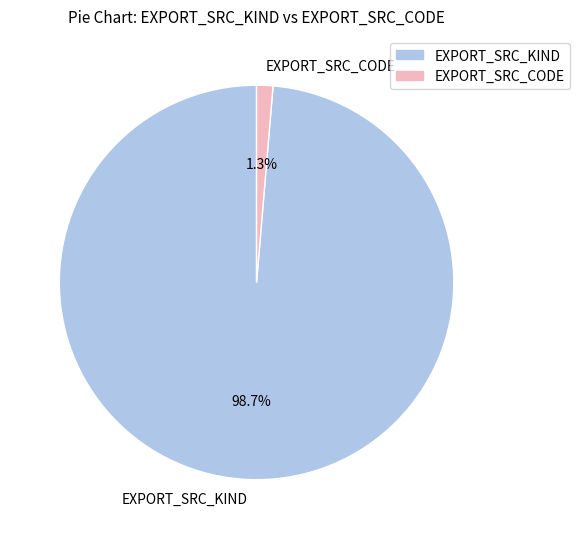

Is EXPORT_SRC_KIND the majority of the pie?

Yes